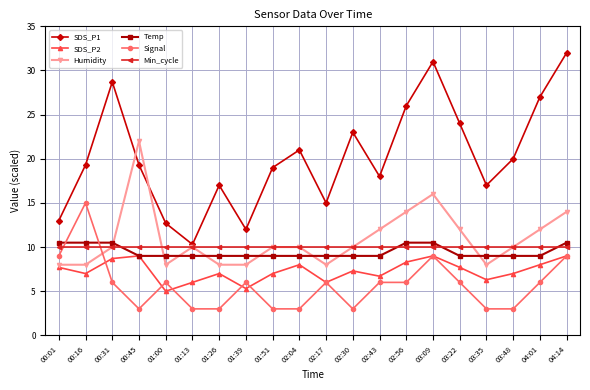

True or false: SDS_P1 has a value of 28.7 at 00:31.

True